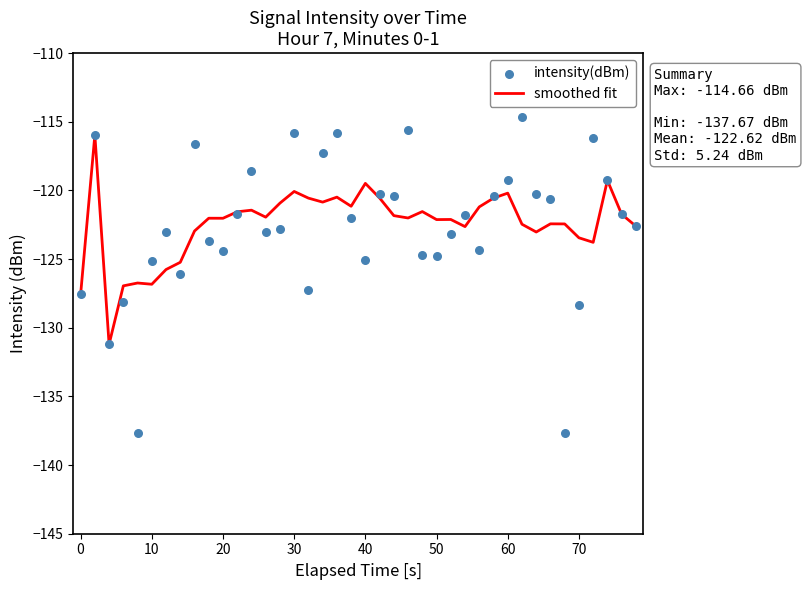

Which series reaches the maximum Y coordinate?

intensity(dBm)